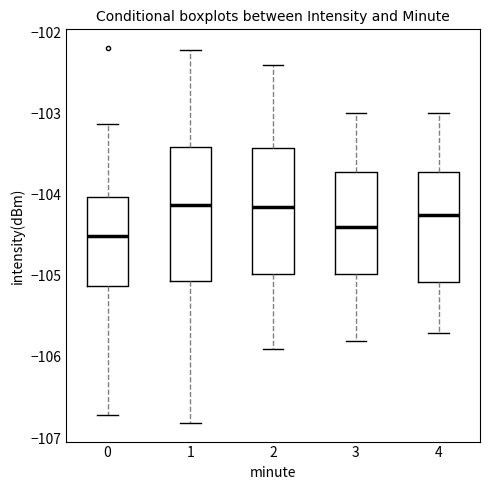

Reading left to right, transcribe this box plot: for each box, give where its median line is, the range the box spans, and where its two whiskers end, as read against the y-axis. The values are not printed on the chart, so give them approximately, as read against the axis.

0: median -104.5, box -105.1 to -104.0, whiskers -106.7 to -103.1
1: median -104.1, box -105.1 to -103.4, whiskers -106.8 to -102.2
2: median -104.1, box -105.0 to -103.4, whiskers -105.9 to -102.4
3: median -104.4, box -105.0 to -103.7, whiskers -105.8 to -103.0
4: median -104.2, box -105.1 to -103.7, whiskers -105.7 to -103.0